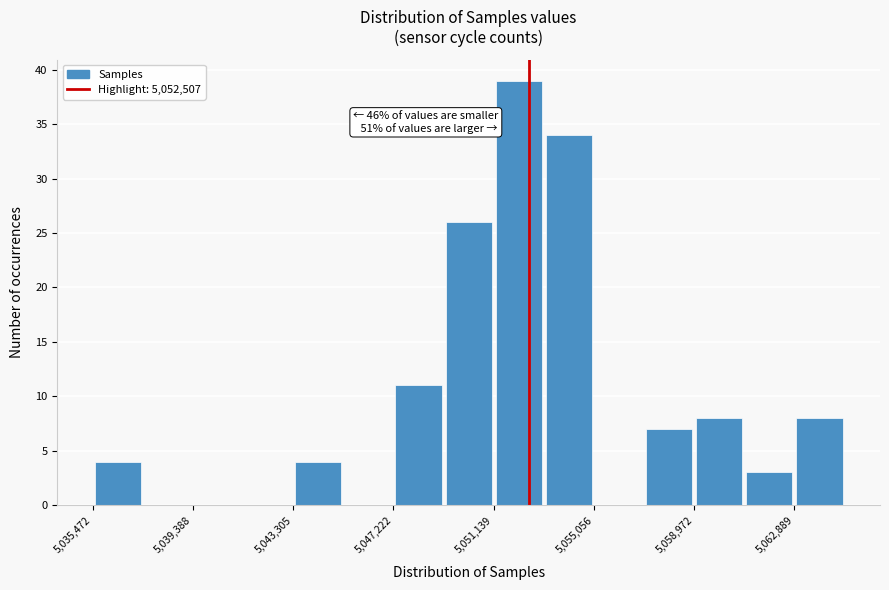

Read against the x-axis, roughly where is the centre of the tallest bar?

5052000